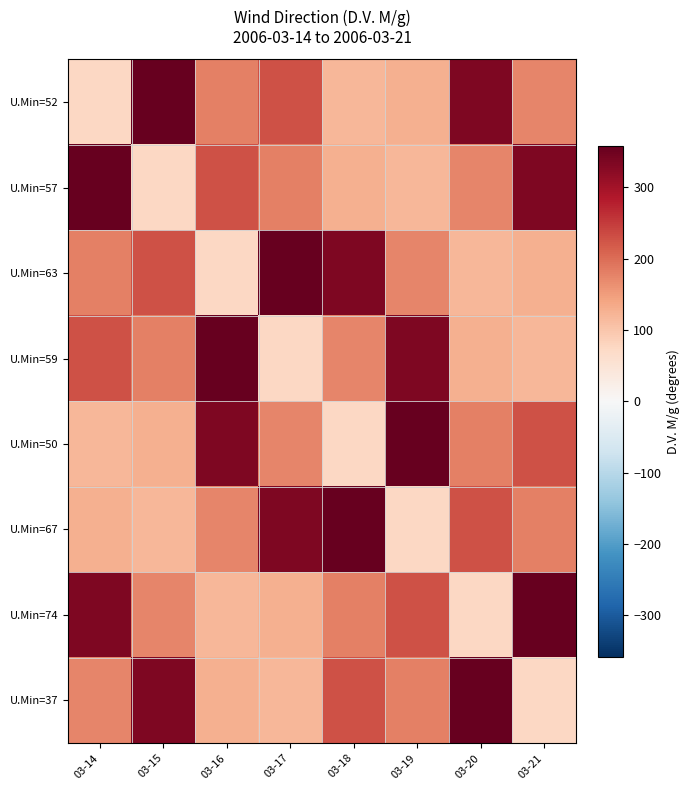

Reading left to right, list all the values displayed in this chart.

U.Min=52: 03-14=75	03-15=358	03-16=179	03-17=229	03-18=119	03-19=126	03-20=335	03-21=174
U.Min=57: 03-14=358	03-15=75	03-16=229	03-17=179	03-18=126	03-19=119	03-20=174	03-21=335
U.Min=63: 03-14=179	03-15=229	03-16=75	03-17=358	03-18=335	03-19=174	03-20=119	03-21=126
U.Min=59: 03-14=229	03-15=179	03-16=358	03-17=75	03-18=174	03-19=335	03-20=126	03-21=119
U.Min=50: 03-14=119	03-15=126	03-16=335	03-17=174	03-18=75	03-19=358	03-20=179	03-21=229
U.Min=67: 03-14=126	03-15=119	03-16=174	03-17=335	03-18=358	03-19=75	03-20=229	03-21=179
U.Min=74: 03-14=335	03-15=174	03-16=119	03-17=126	03-18=179	03-19=229	03-20=75	03-21=358
U.Min=37: 03-14=174	03-15=335	03-16=126	03-17=119	03-18=229	03-19=179	03-20=358	03-21=75